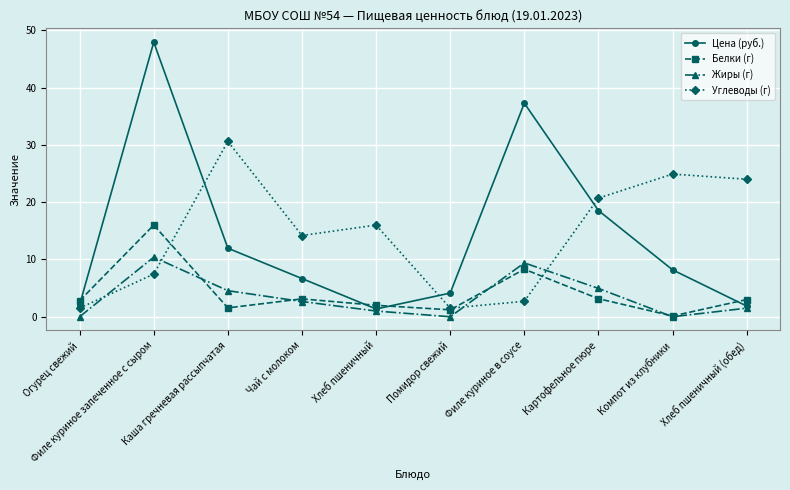

Rank the series by their maximum value, from highest to lowest.

Цена (руб.), Углеводы (г), Белки (г), Жиры (г)